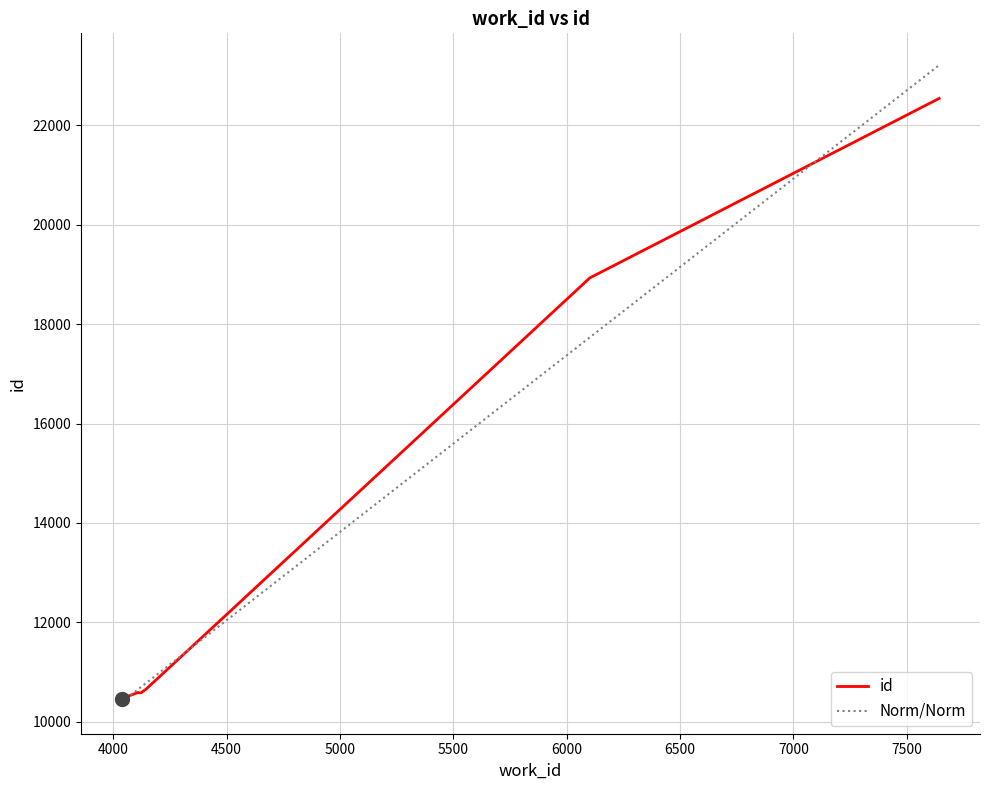

What is the maximum value shown in the chart?

23212.3